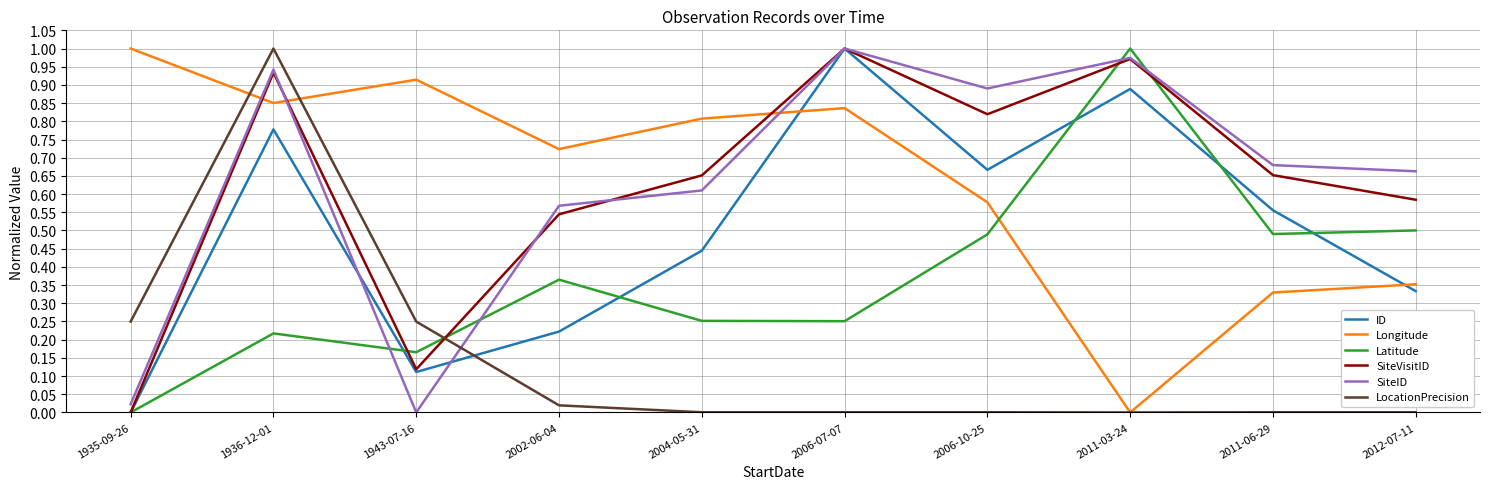

Between 2006-07-07 and 2011-06-29, which series saw the biggest shift?

Longitude